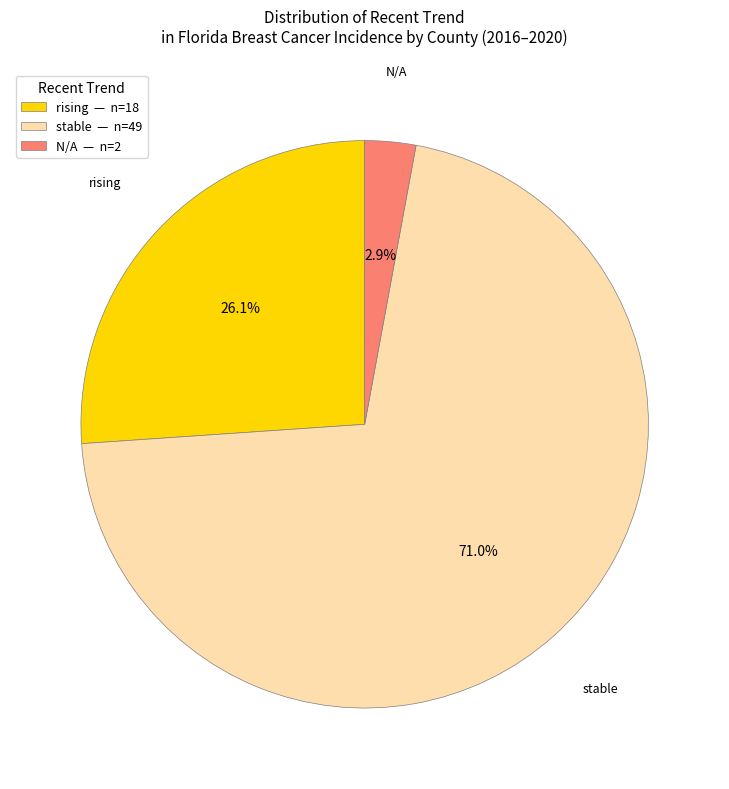

To the nearest percent, what percentage of the pie is rising?

26%